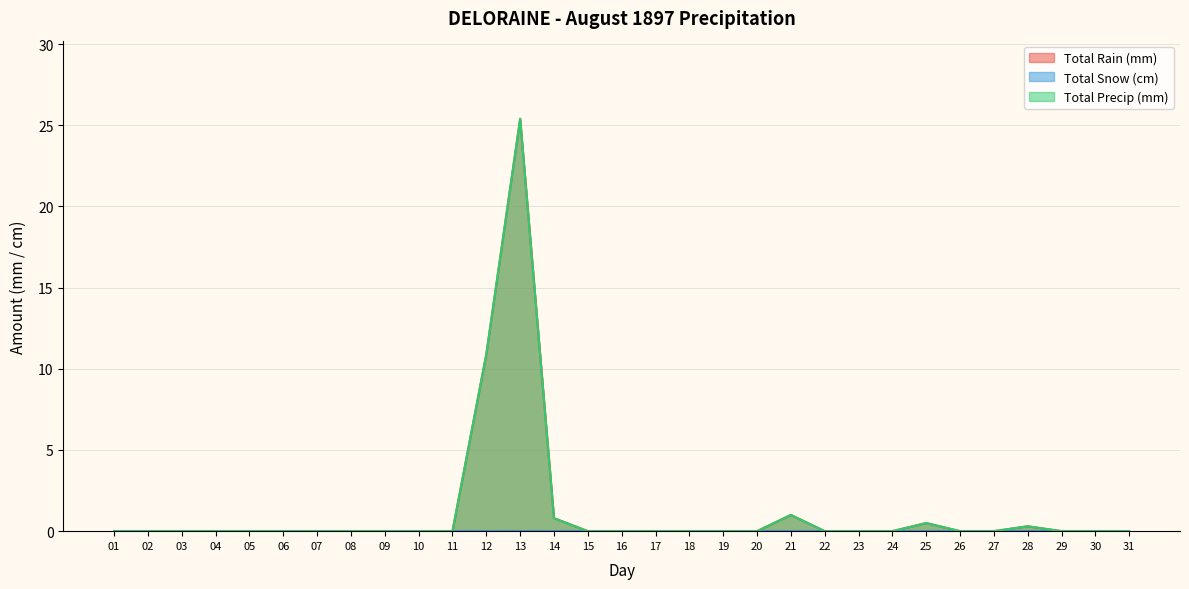

Which has a higher value, 26 or 06?

26